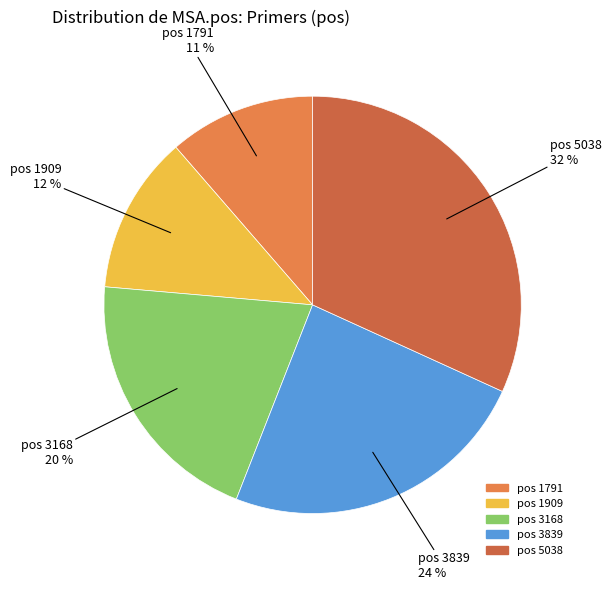

Is there a majority slice in this chart?

No